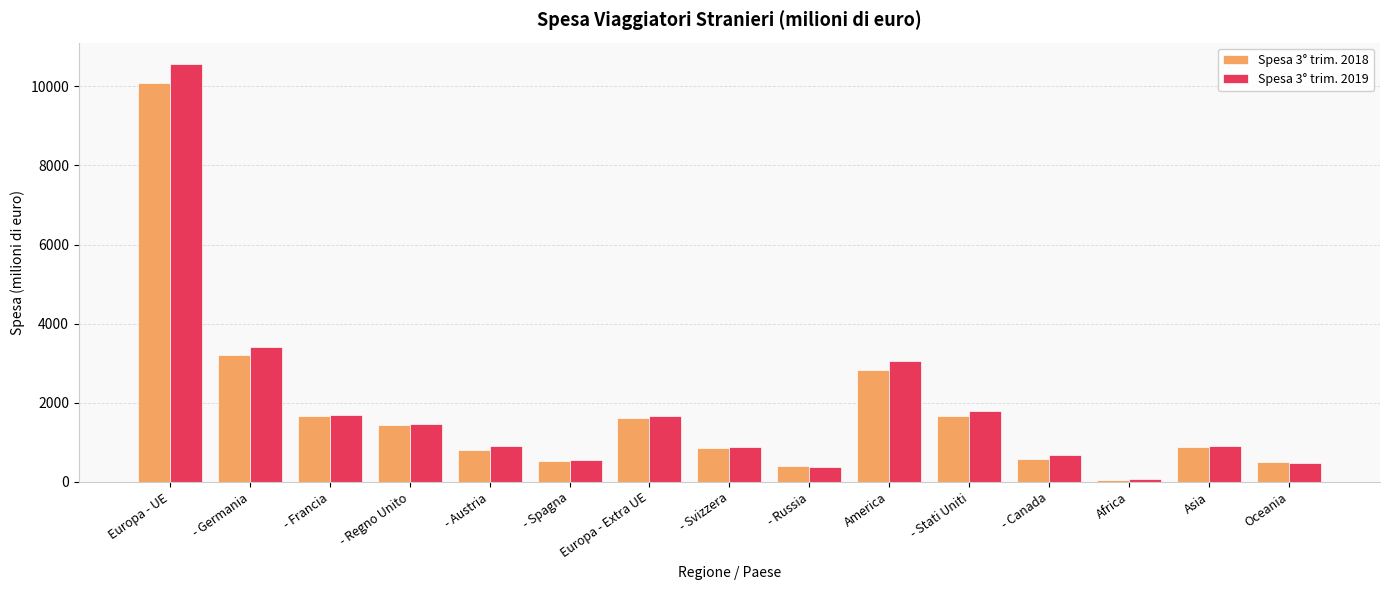

What position from the right is - Canada?

4